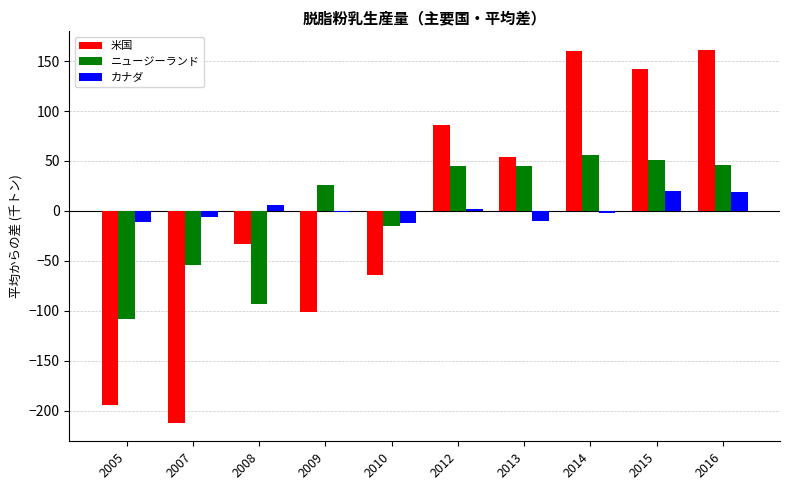

What is the difference between the second highest and minimum values in the 米国 series?

372.0